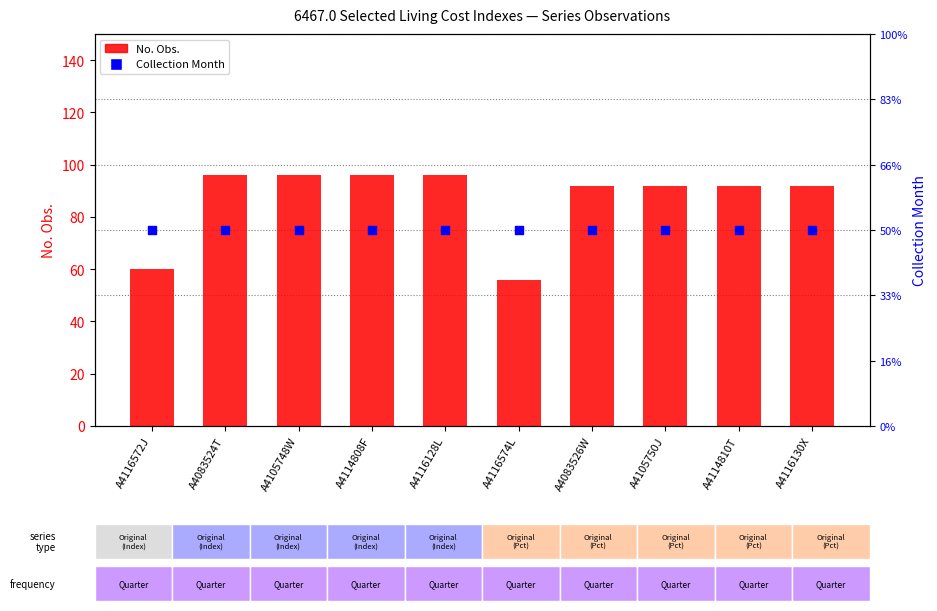

Is the value of Collection Month at A4083526W greater than the value of No. Obs. at A4116128L?

No